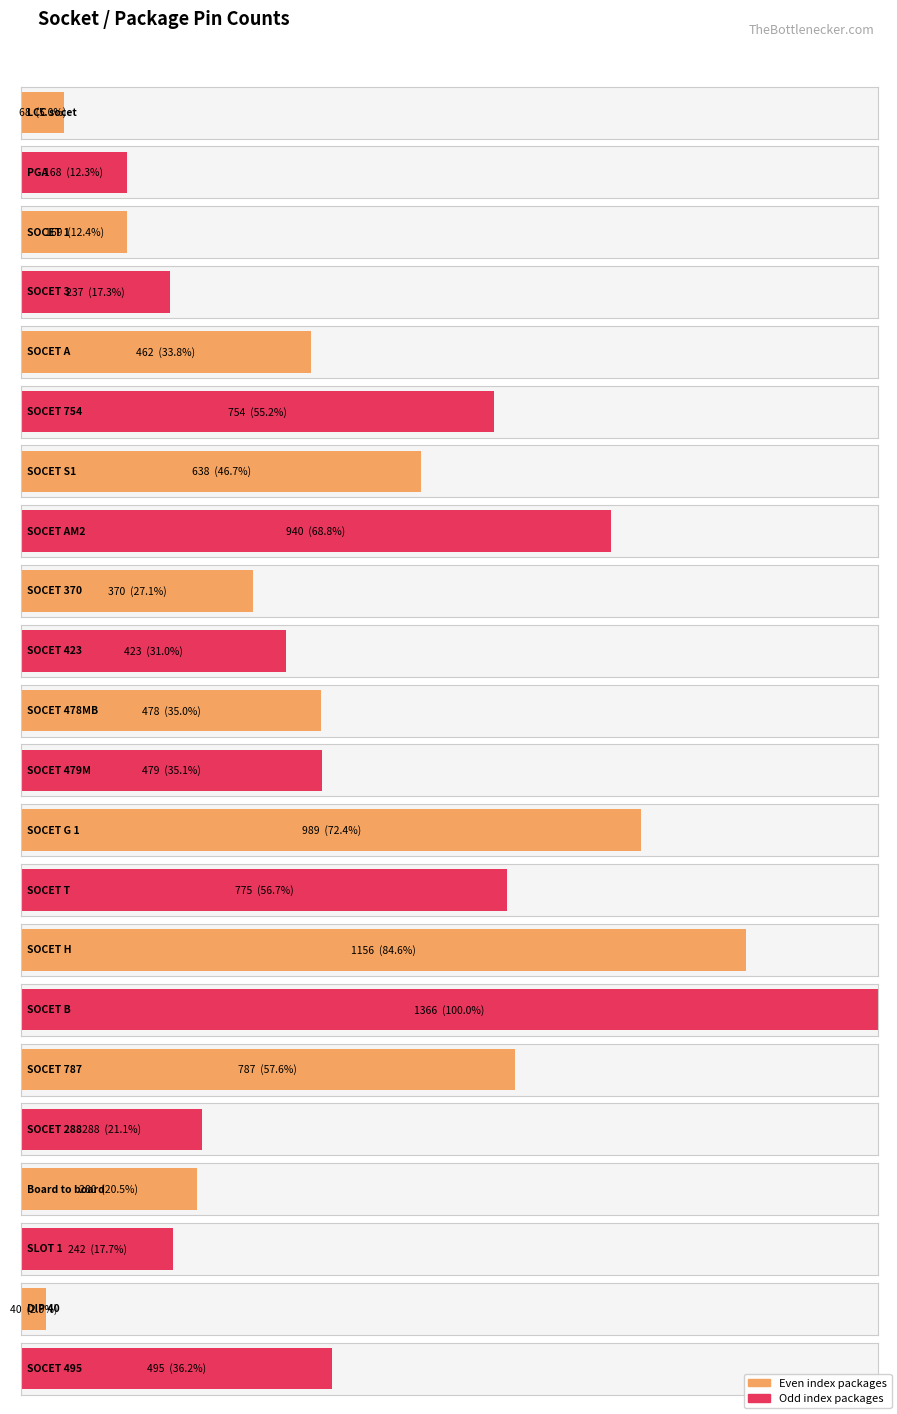

What is the difference between the maximum and minimum values?

1326